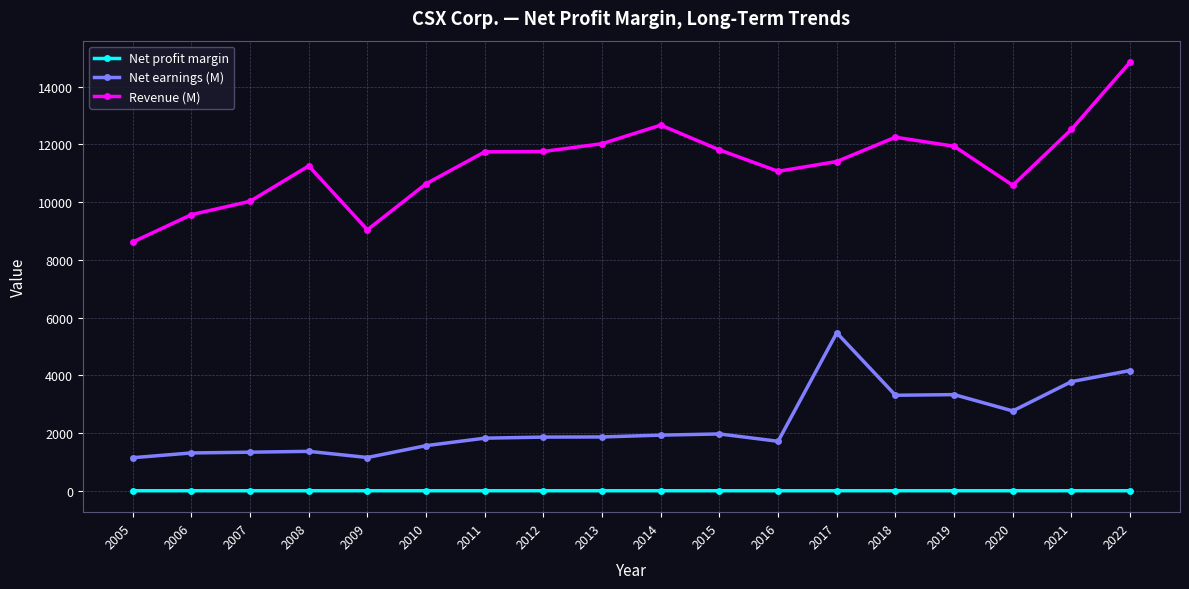

The Net earnings (M) series shows 1991.9 at 2009. True or false?

False